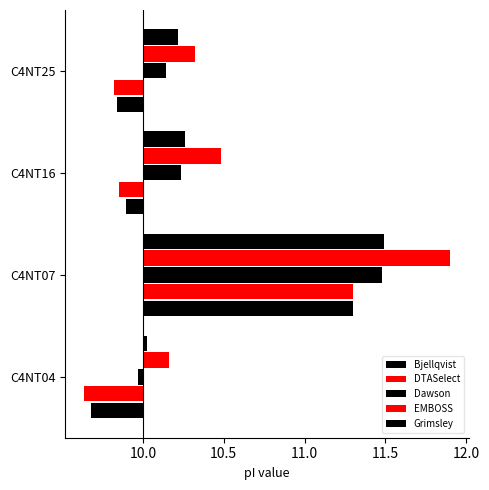

Reading right to left, transcribe all the data shown in this chart.

Bjellqvist: -0.2	-0.1	1.3	-0.3
DTASelect: -0.2	-0.1	1.3	-0.4
Dawson: 0.1	0.2	1.5	-0.0
EMBOSS: 0.3	0.5	1.9	0.2
Grimsley: 0.2	0.3	1.5	0.0